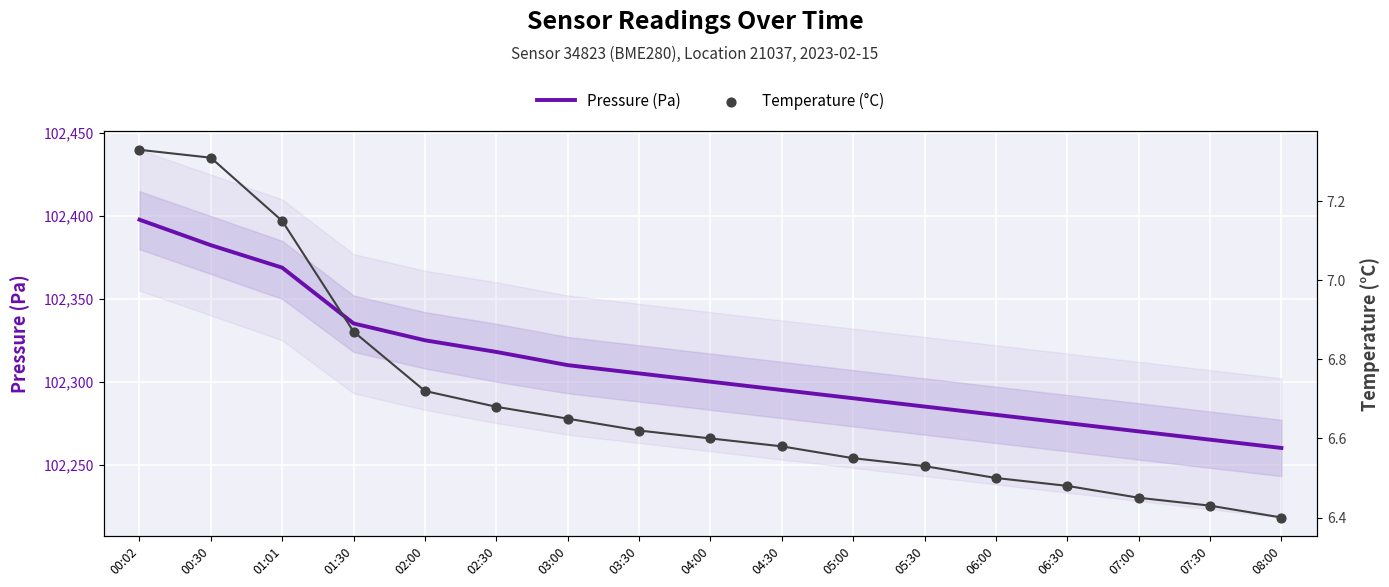

Which series has the widest spread of Y values?

Pressure (Pa)